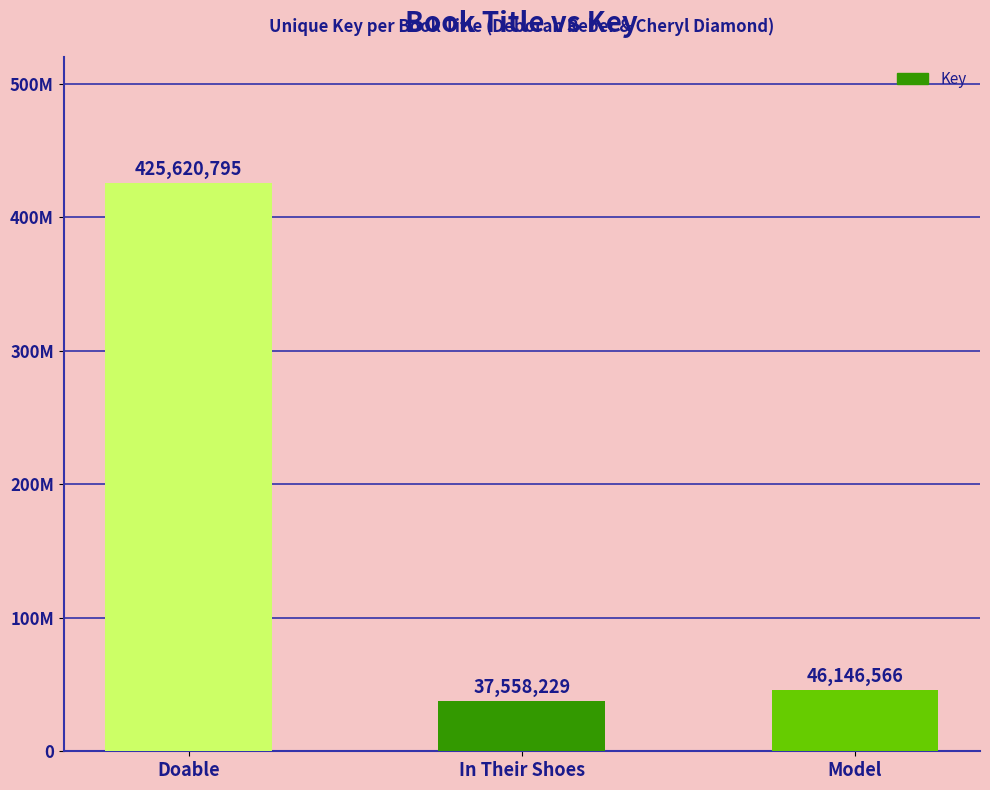

Reading right to left, transcribe all the data shown in this chart.

46146566	37558229	425620795